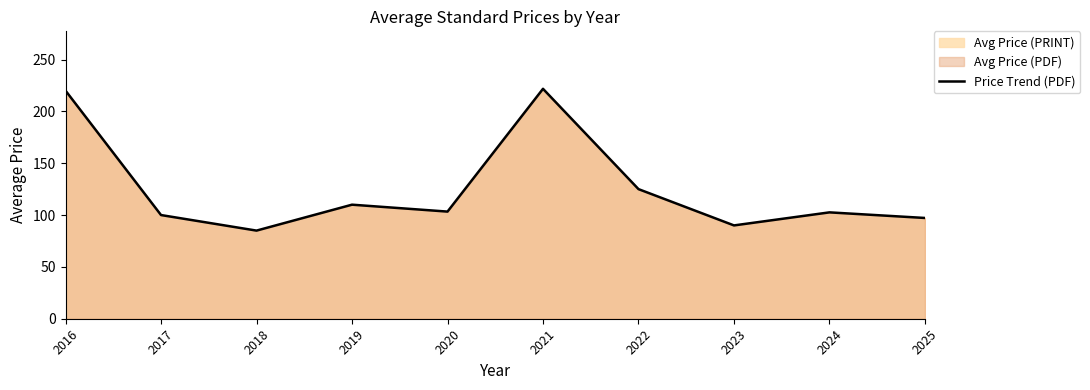

What is the approximate value at 2022?

125.0